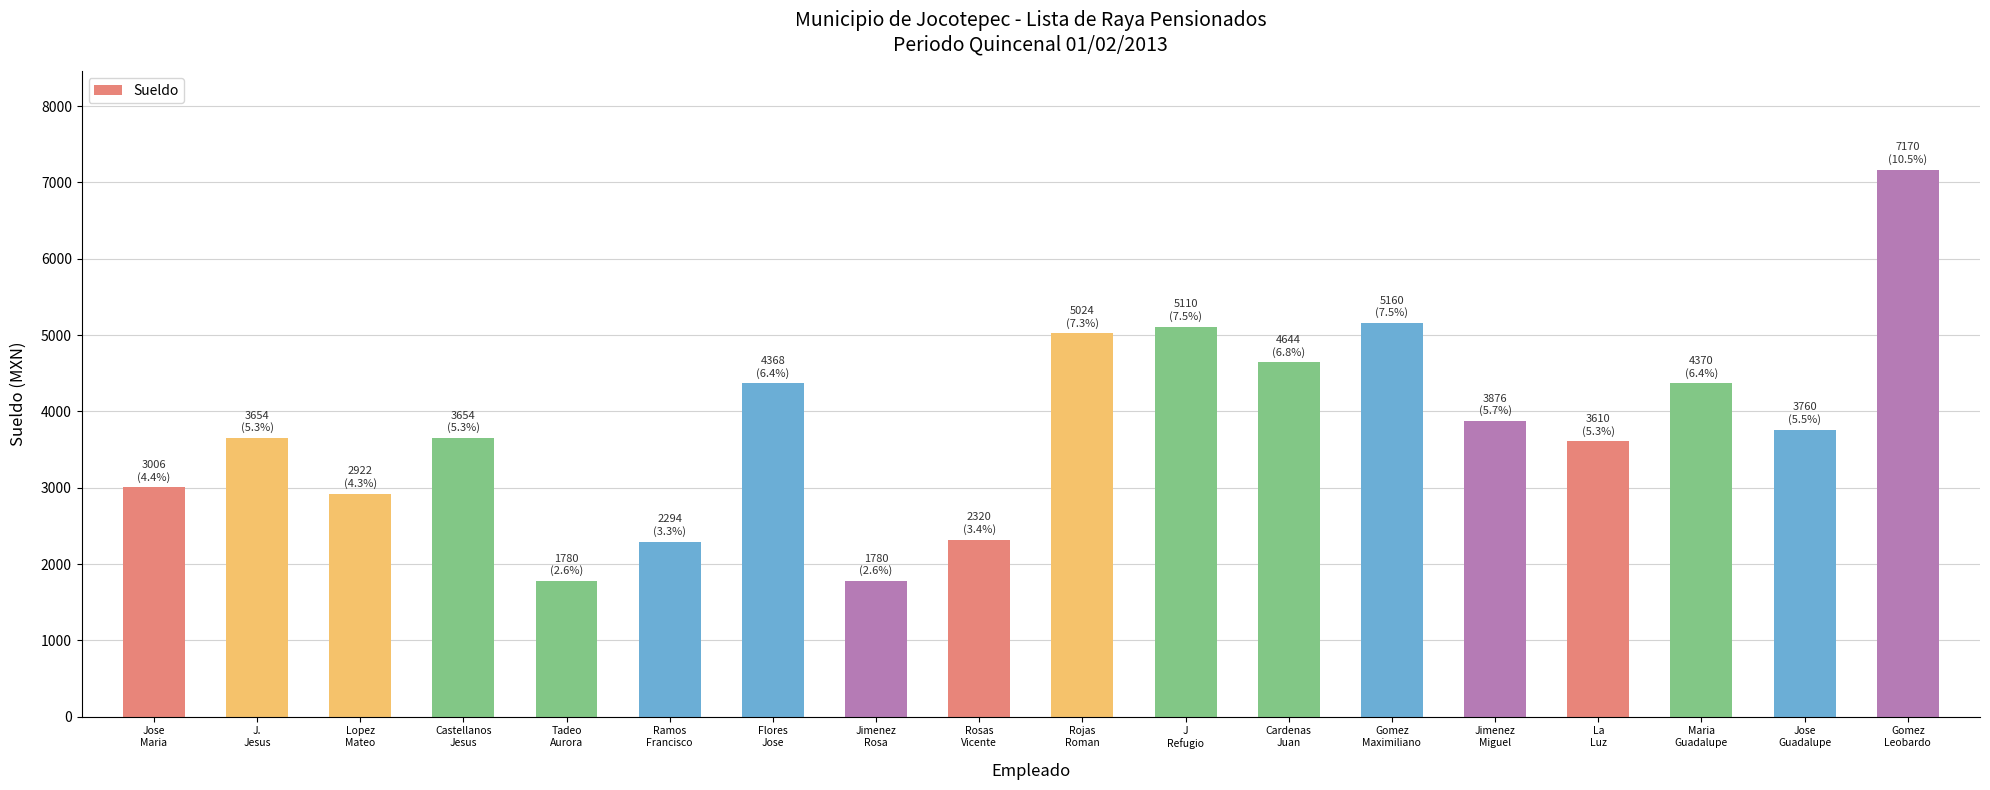

What is the difference between the second highest and second lowest values?

3380